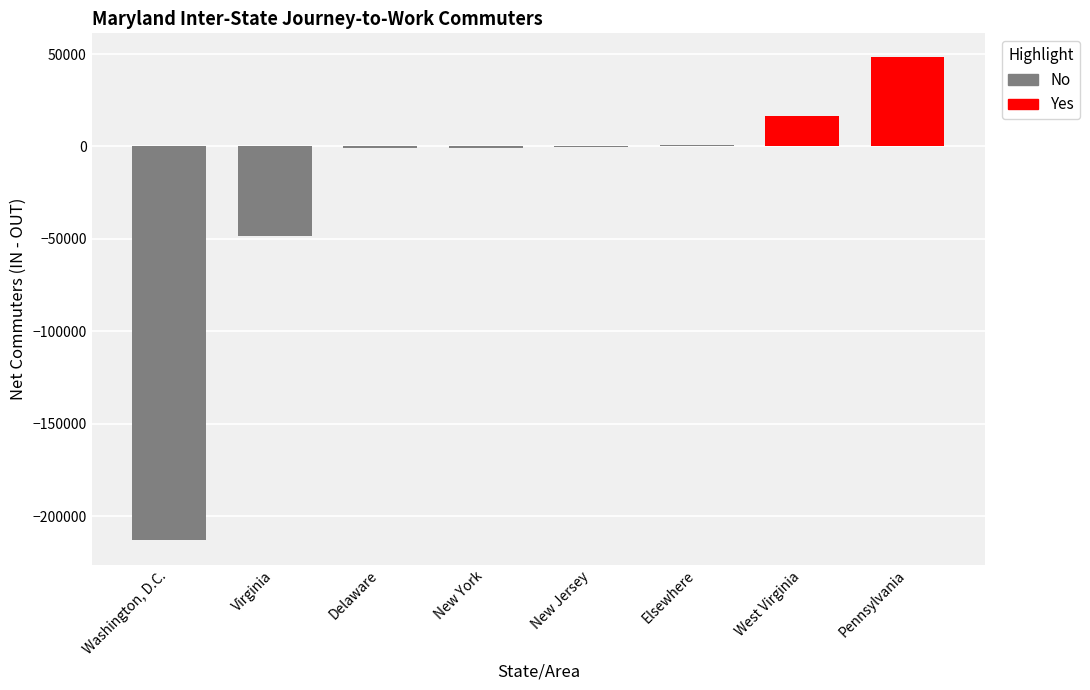

Count the number of data series in this chart.

1